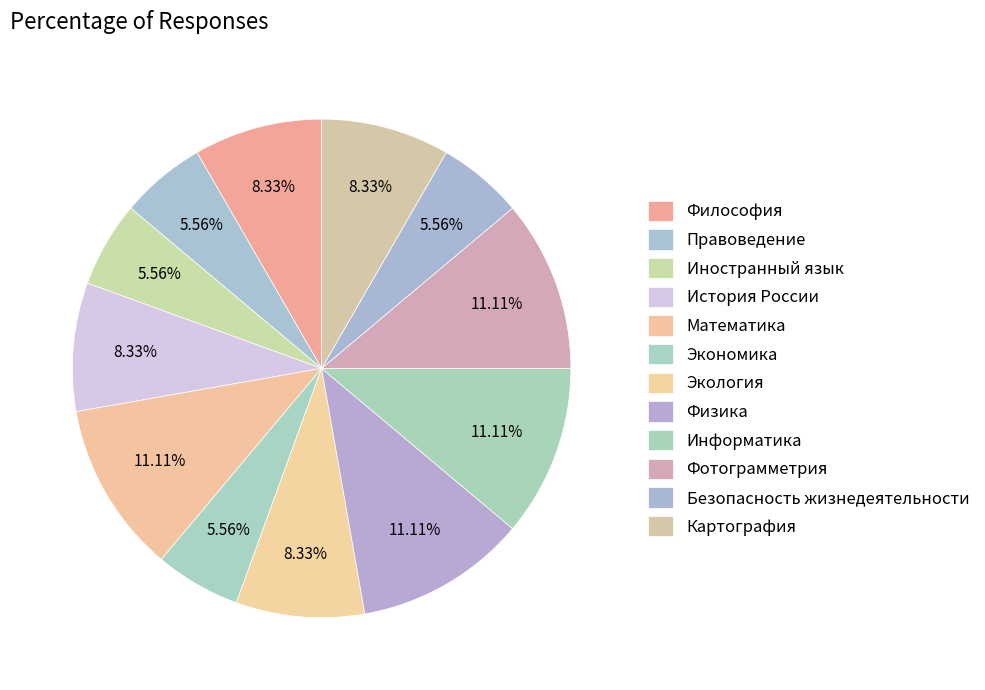

Count the number of slices in the pie.

12